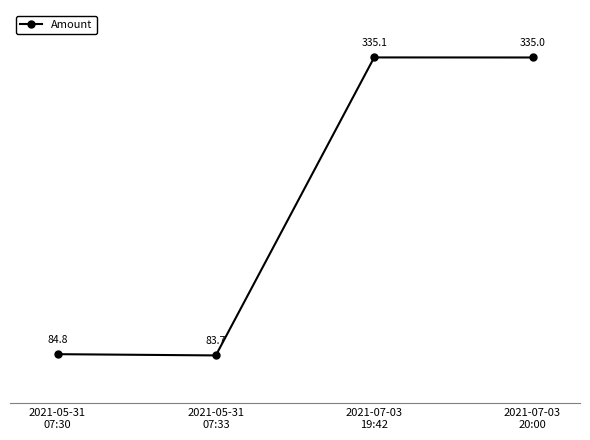

What is the change in value from 2021-05-31
07:30 to 2021-07-03
19:42?

+250.3